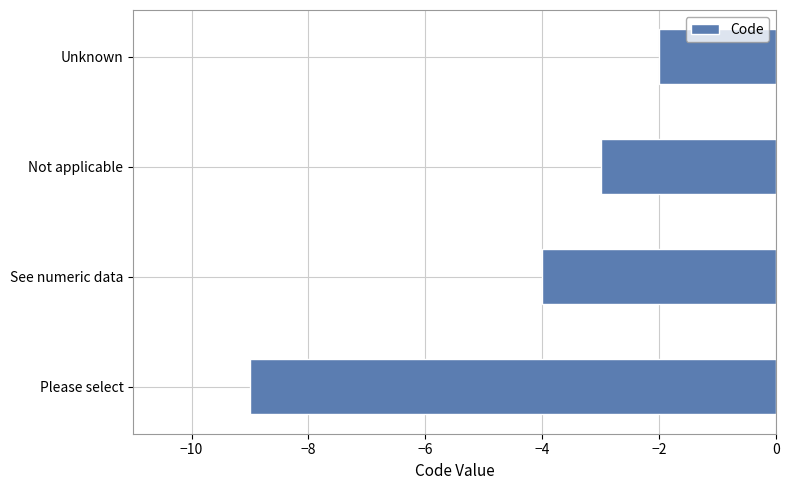

True or false: the data shows -1 at Not applicable.

False